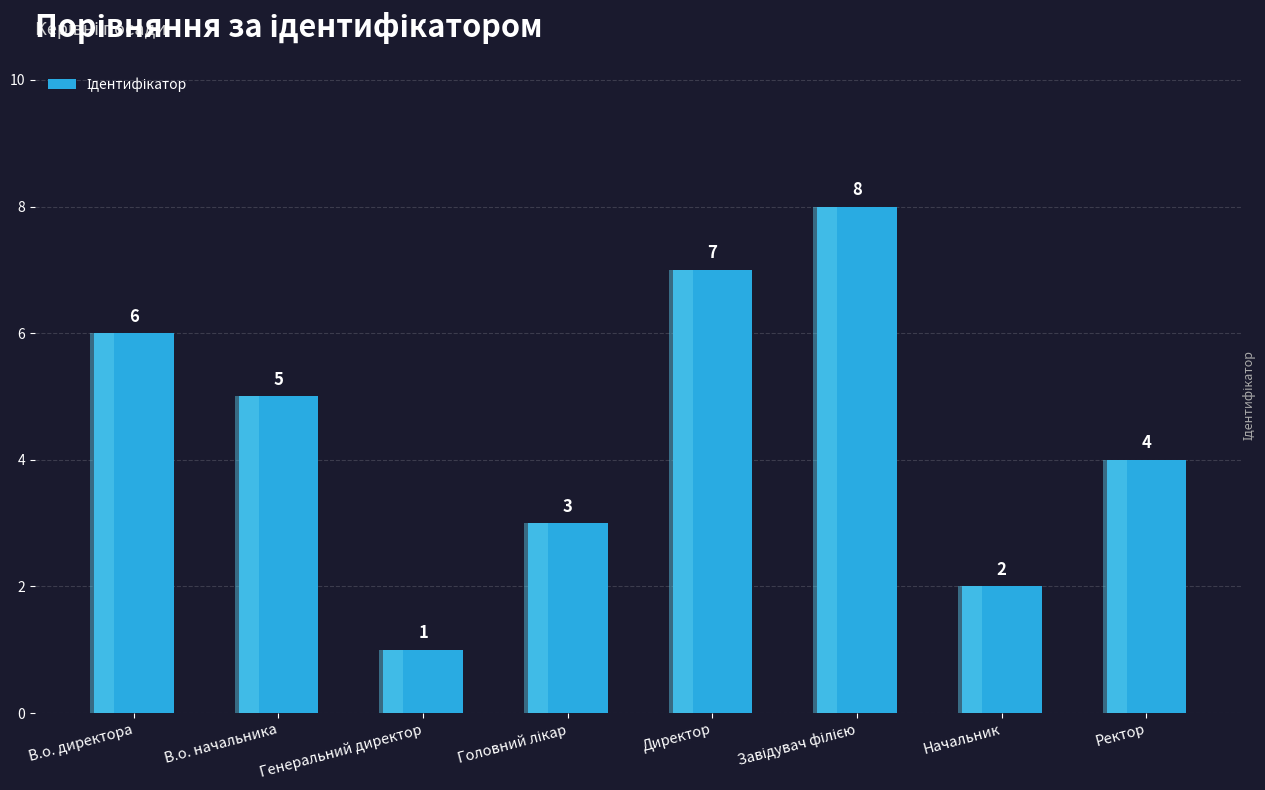

Which label corresponds to the smallest value in the chart?

Генеральний директор